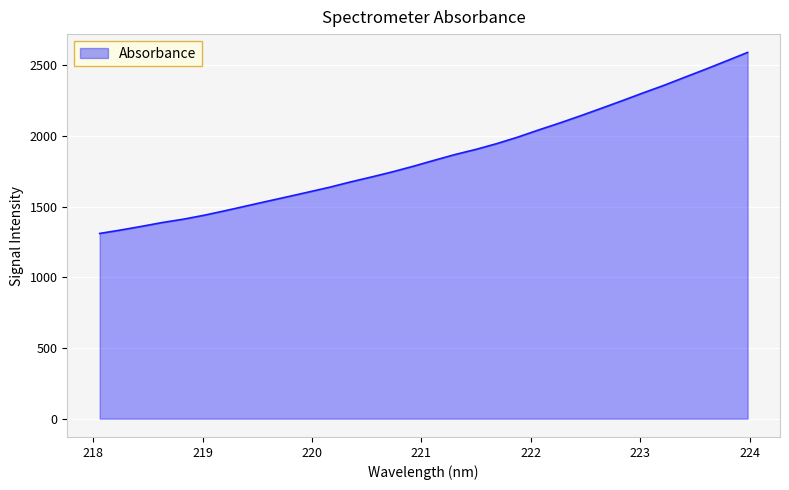

What is the minimum value shown in the chart?

1310.5